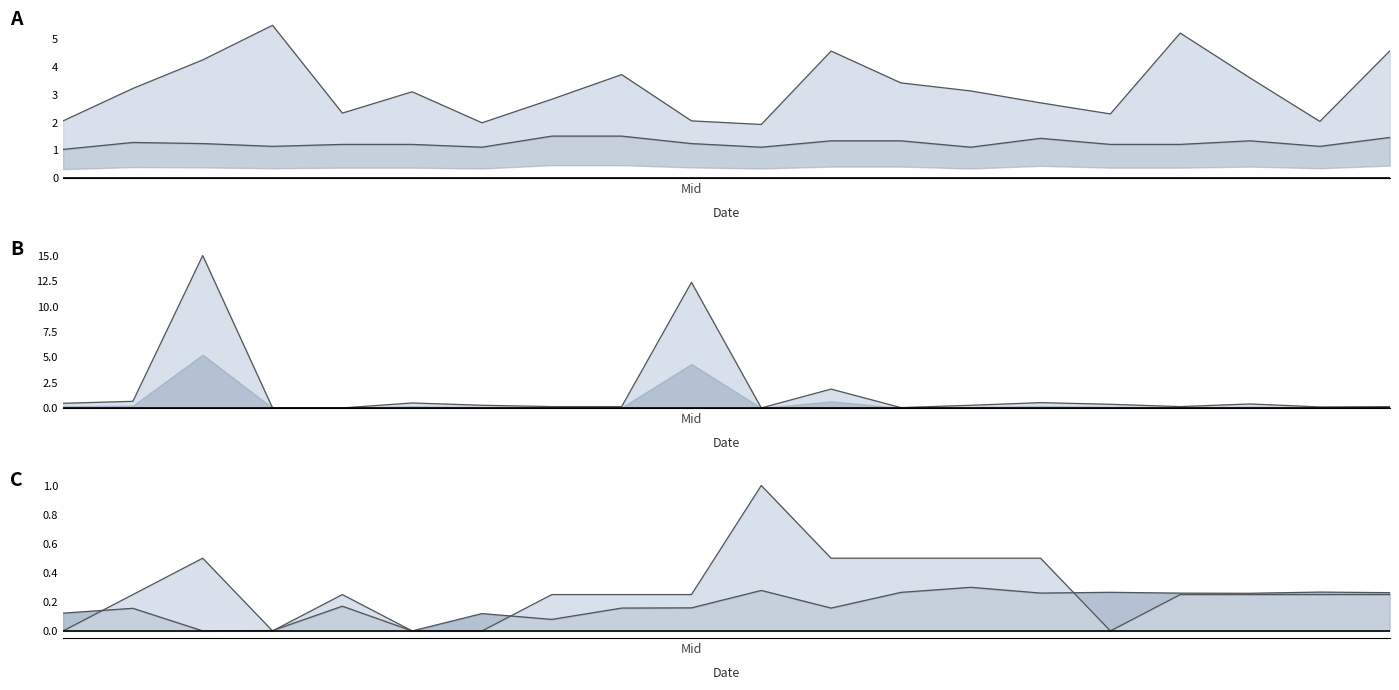

How many data points in Signal line are above 0?

15